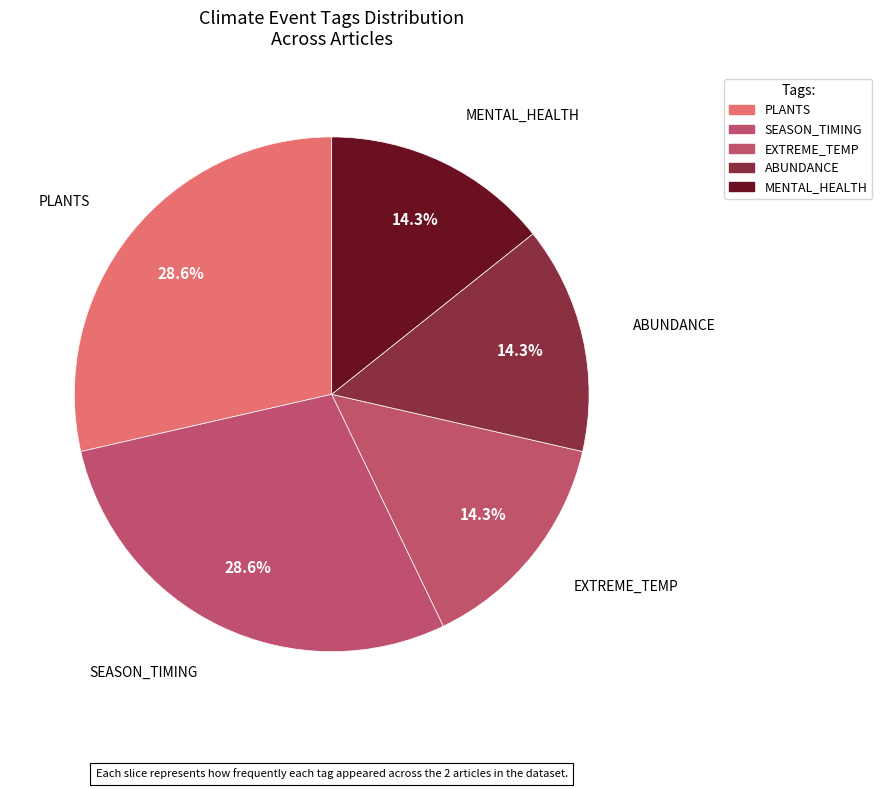

Count the number of slices in the pie.

5